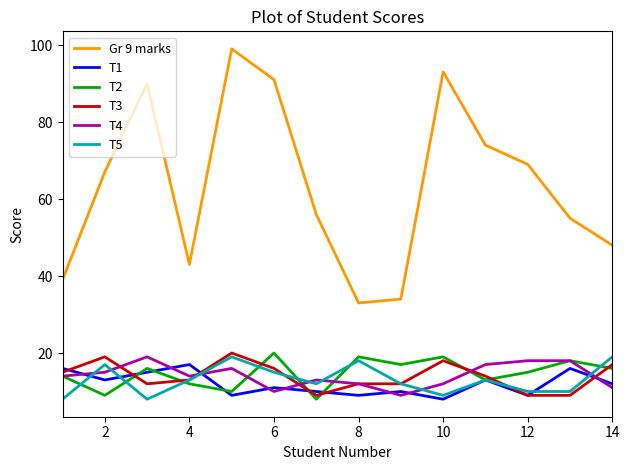

Which series has the widest spread of values?

Gr 9 marks